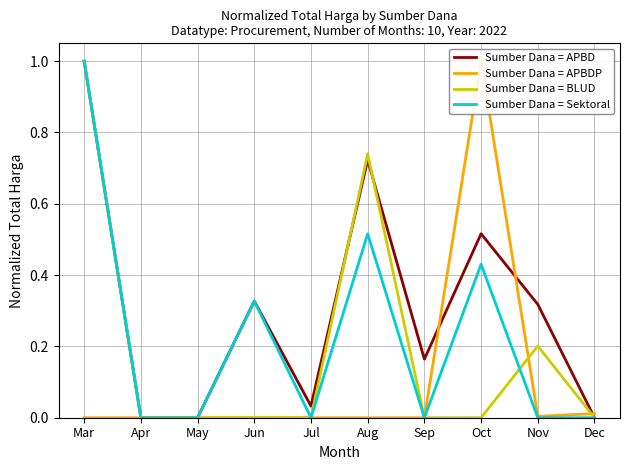

Reading left to right, extract all data points from this chart.

Sumber Dana = APBD: 1.0	0.0	0.0	0.3	0.0	0.7	0.2	0.5	0.3	0.0
Sumber Dana = APBDP: 0.0	0.0	0.0	0.0	0.0	0.0	0.0	1.0	0.0	0.0
Sumber Dana = BLUD: 1.0	0.0	0.0	0.0	0.0	0.7	0.0	0.0	0.2	0.0
Sumber Dana = Sektoral: 1.0	0.0	0.0	0.3	0.0	0.5	0.0	0.4	0.0	0.0